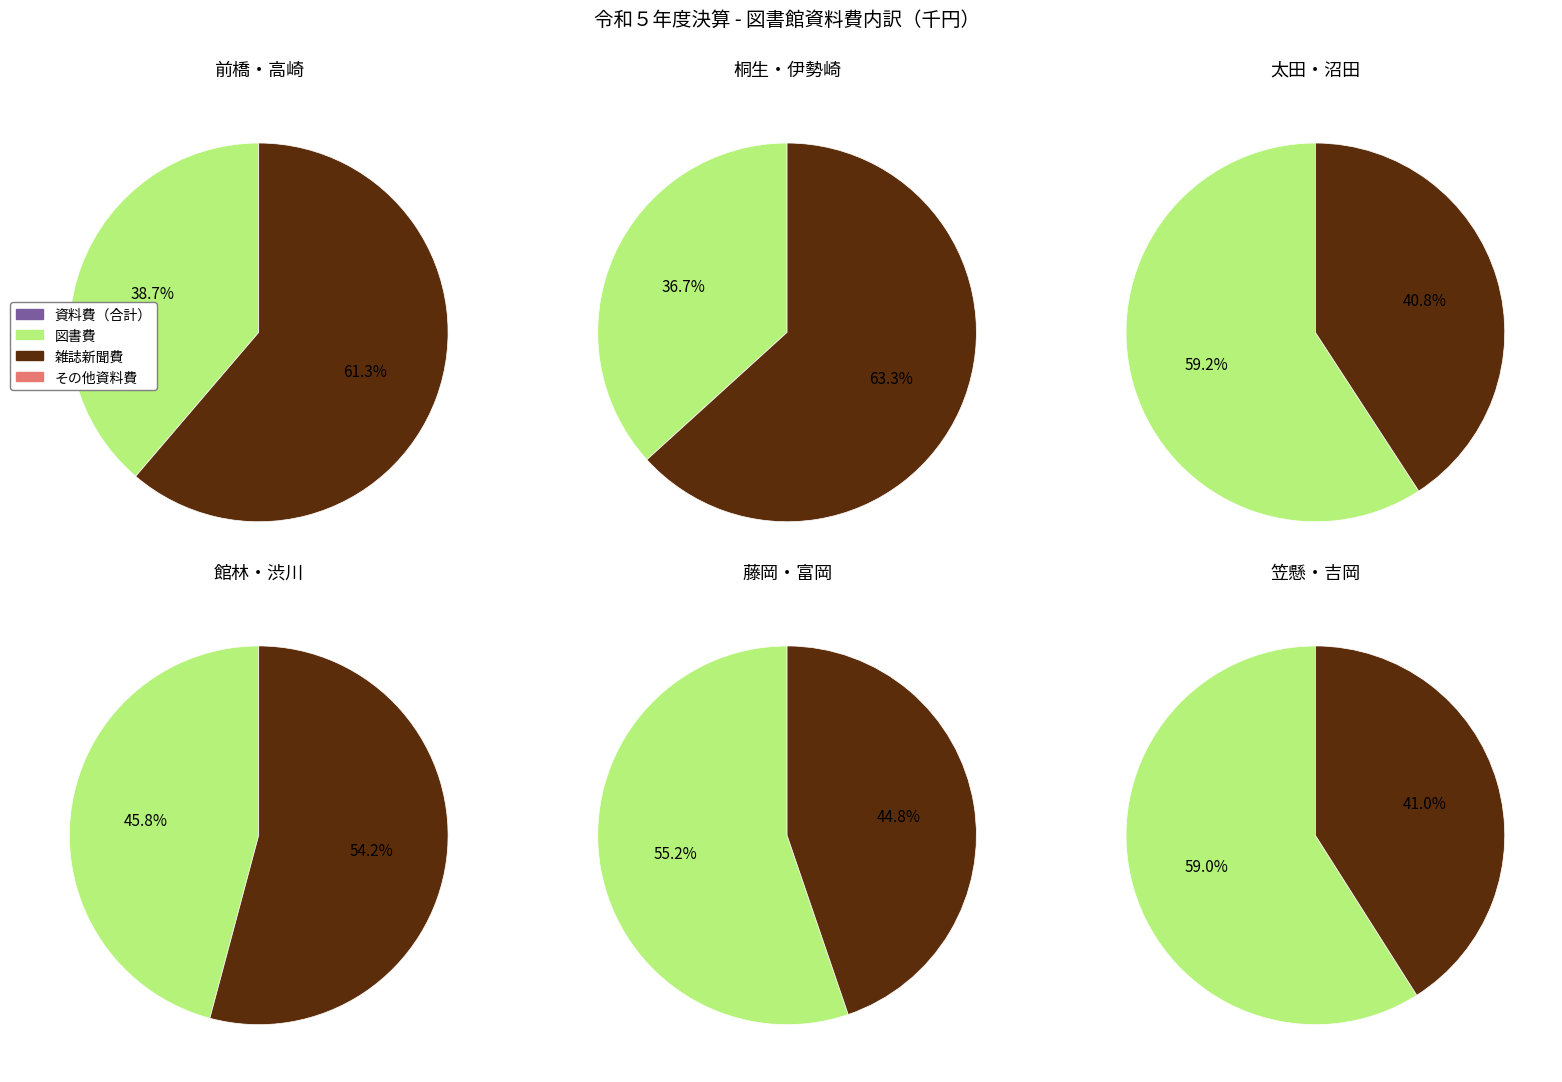

What is the ratio of the value at 伊勢崎 to the value at 桐生?

1.7